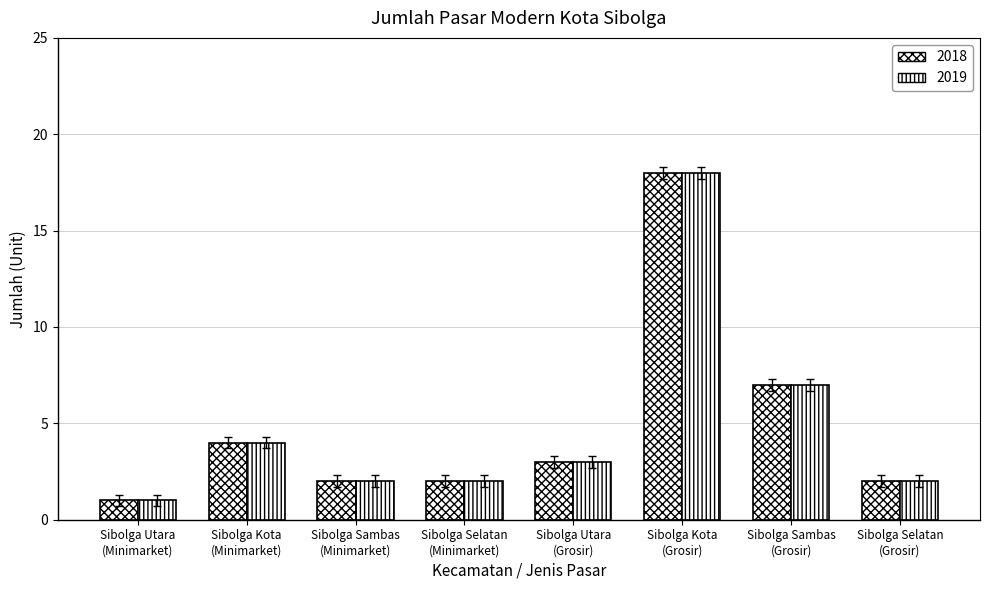

What is the lowest value of the 2019 series?

1